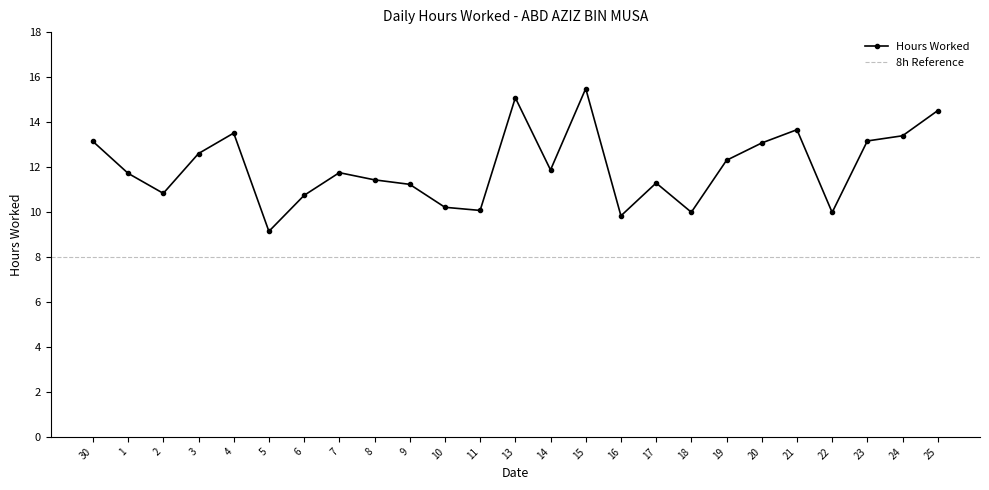

Reading left to right, list all the values displayed in this chart.

30=13.1	1=11.7	2=10.8	3=12.6	4=13.5	5=9.1	6=10.7	7=11.8	8=11.4	9=11.2	10=10.2	11=10.1	13=15.1	14=11.9	15=15.5	16=9.8	17=11.3	18=10.0	19=12.3	20=13.1	21=13.7	22=10.0	23=13.2	24=13.4	25=14.5